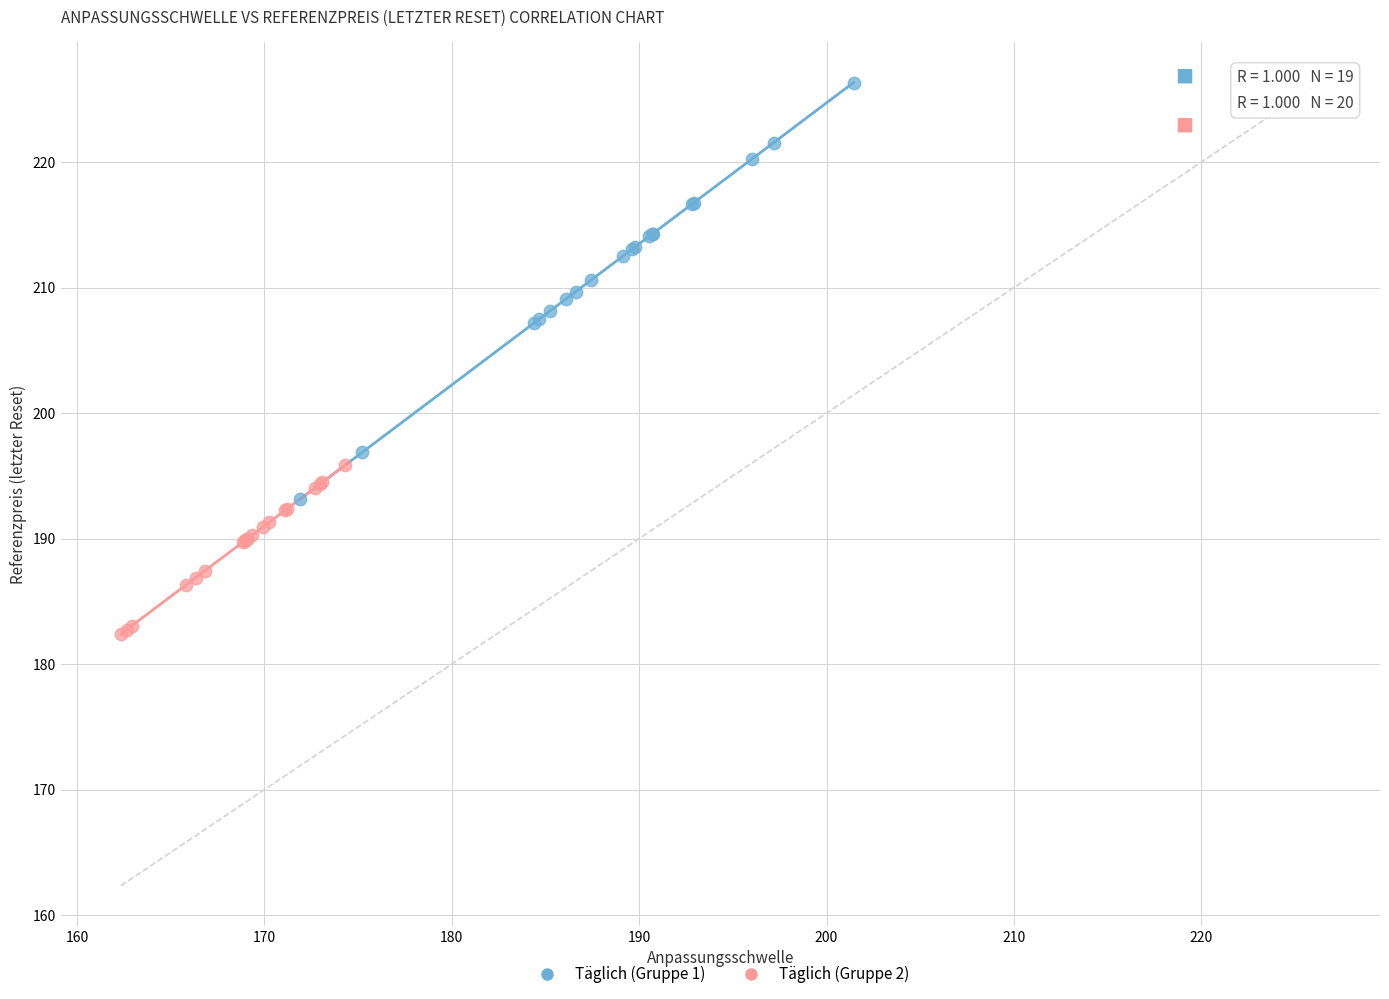

Which series reaches the maximum Y coordinate?

Täglich (Gruppe 1)